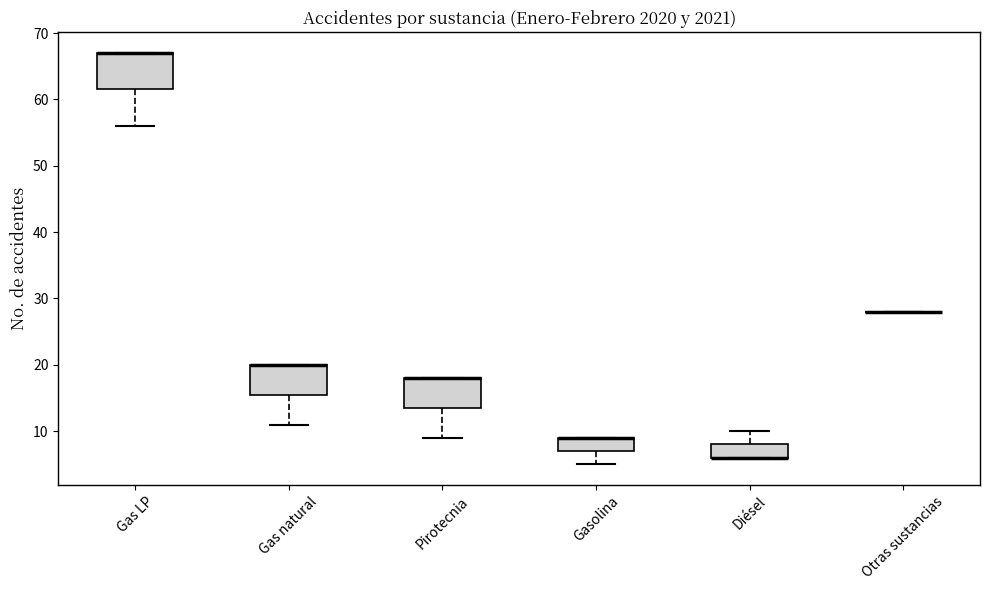

Comparing the boxes themselves (not the whiskers), which one is the tallest?

Gas LP